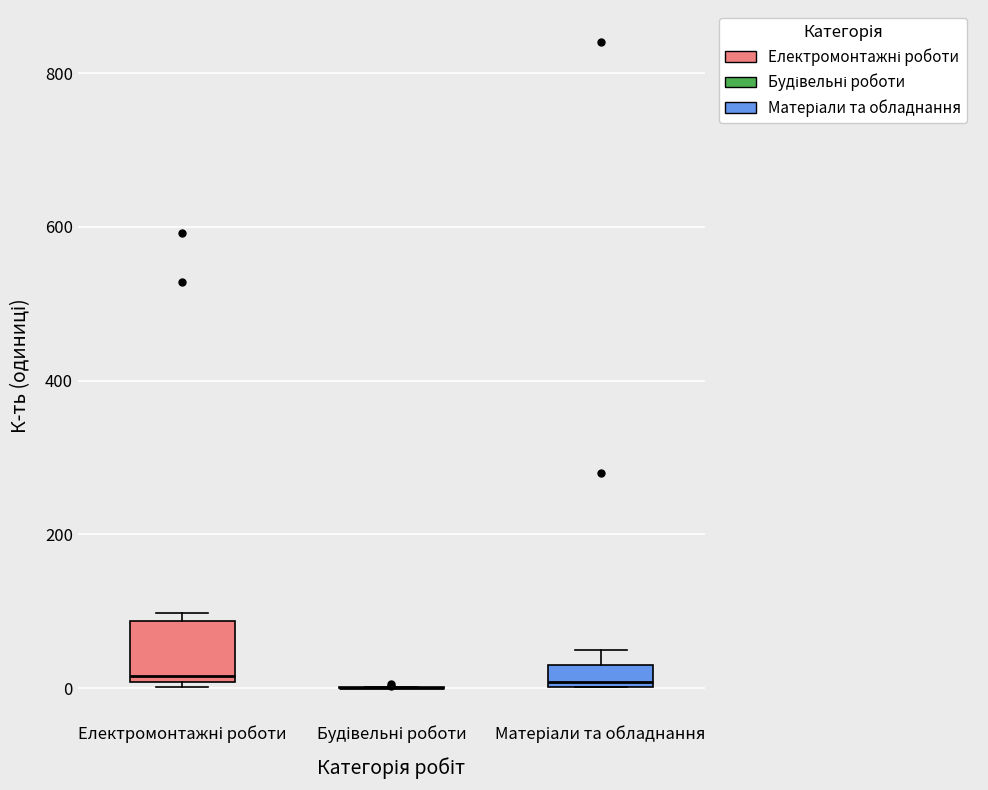

Which box is the tallest, from its lower edge to its upper edge?

Електромонтажні роботи